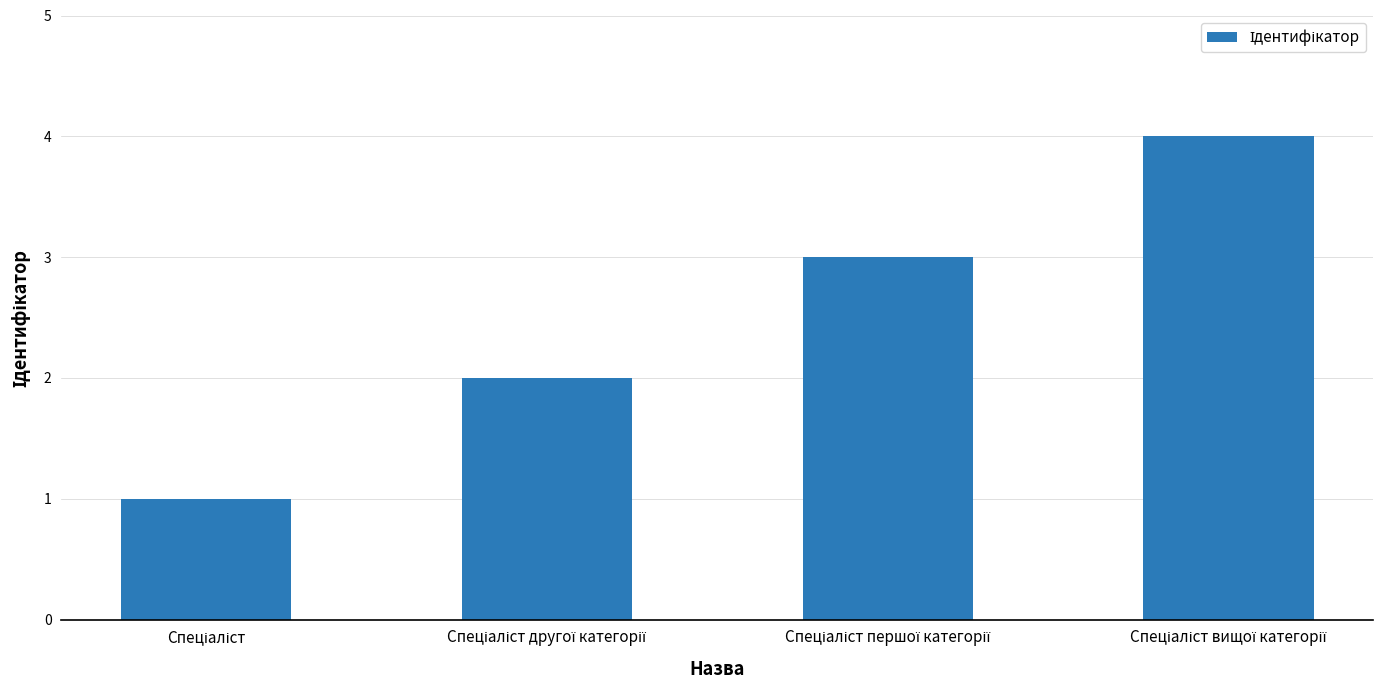

What is the greatest value displayed?

4